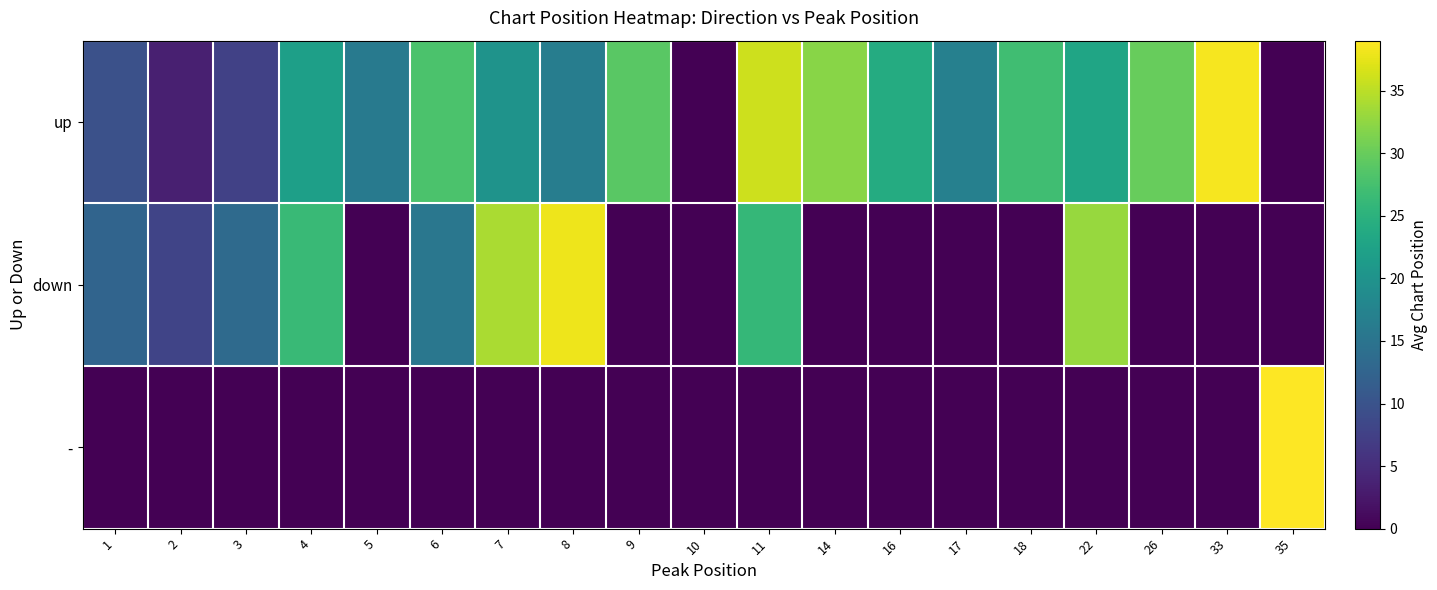

What is the total value across all series at 3?

21.0